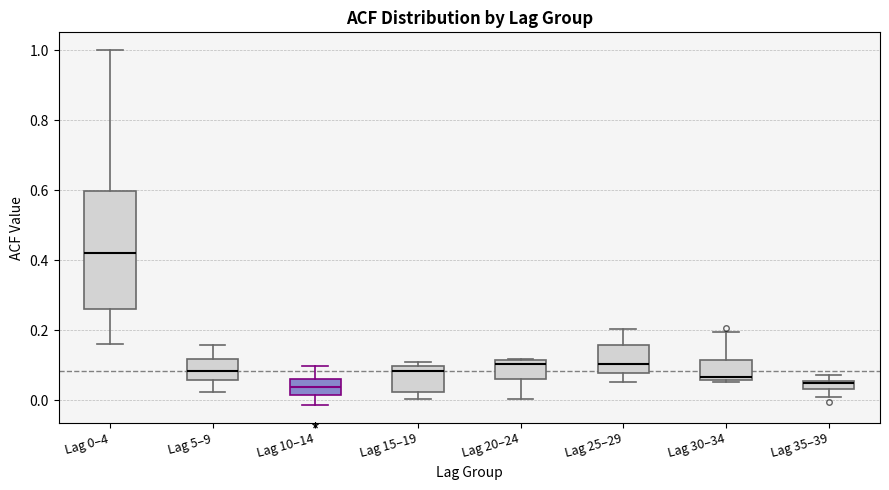

Comparing the boxes themselves (not the whiskers), which one is the tallest?

Lag 0–4